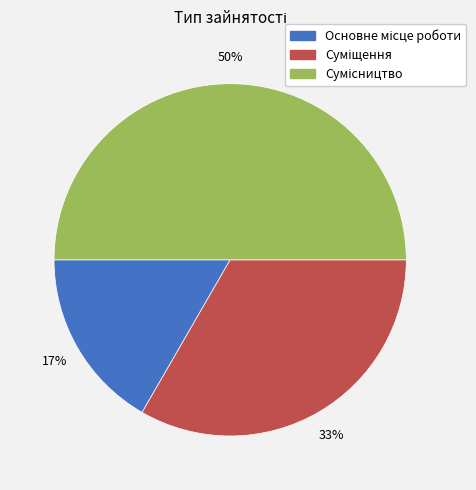

To the nearest percent, what is the average slice percentage?

33%